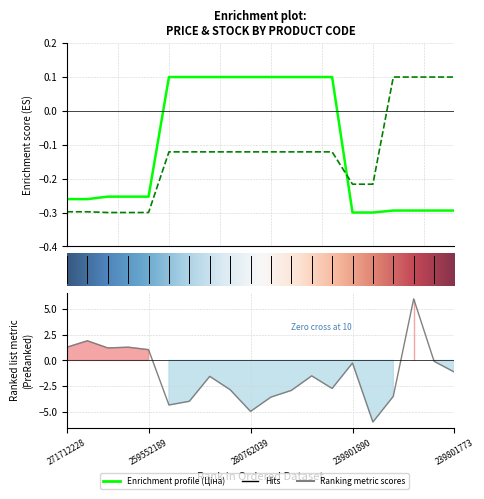

Which has a higher value, 280761054 or 239801774?

280761054